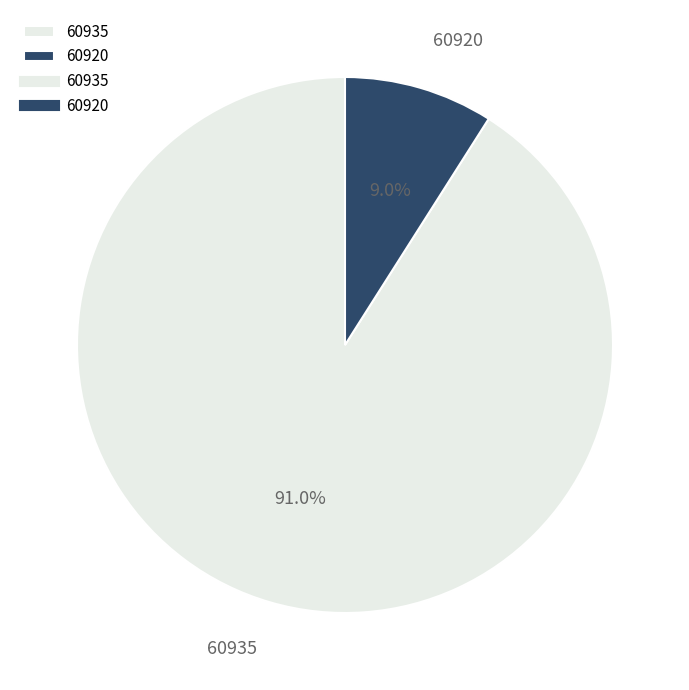

Approximately how many times larger is the value at 60935 compared to 60920?

10.1